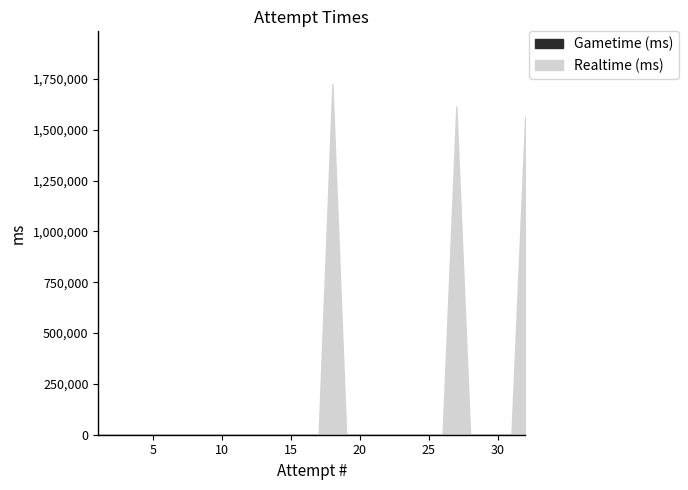

At which label does Realtime (ms) reach its peak?

18